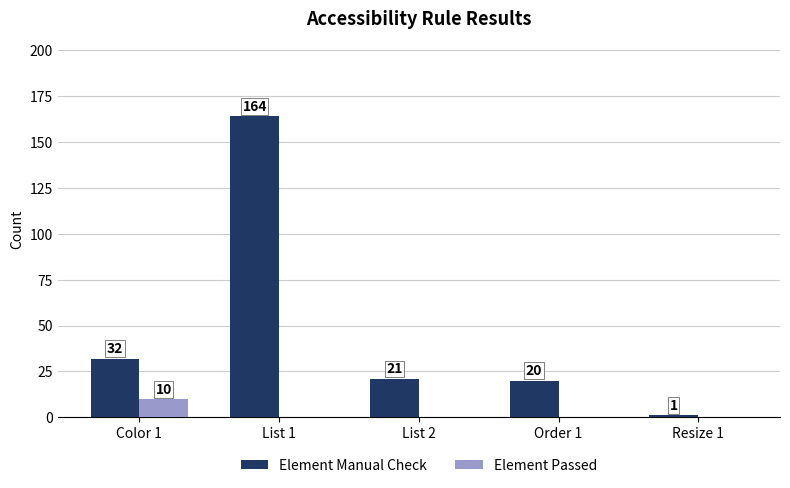

At which category does the chart reach its peak across all series?

List 1